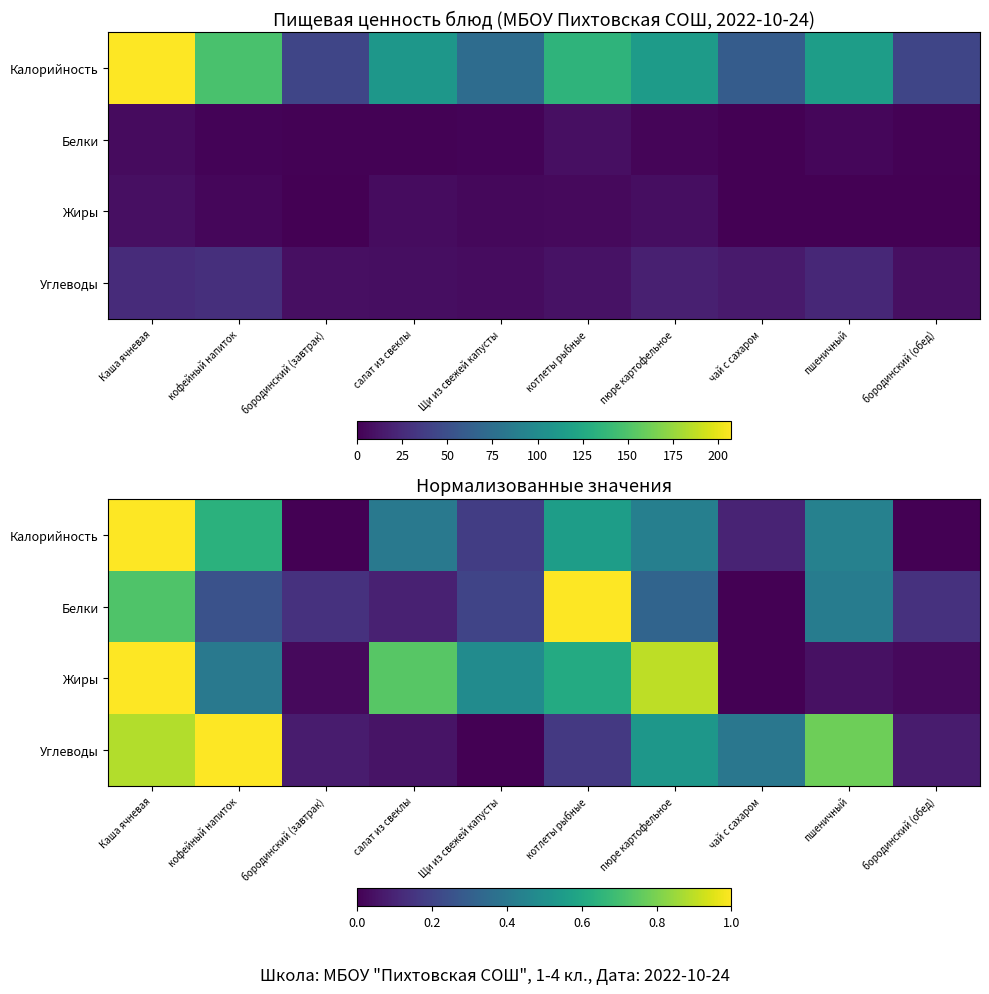

Rank the series by their maximum value, from highest to lowest.

Калорийность, Углеводы, Жиры, Белки